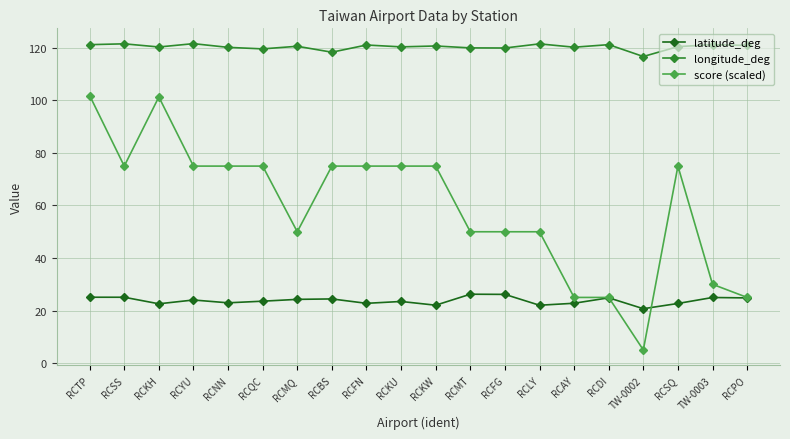

At which label does score (scaled) first exceed 75?

RCTP